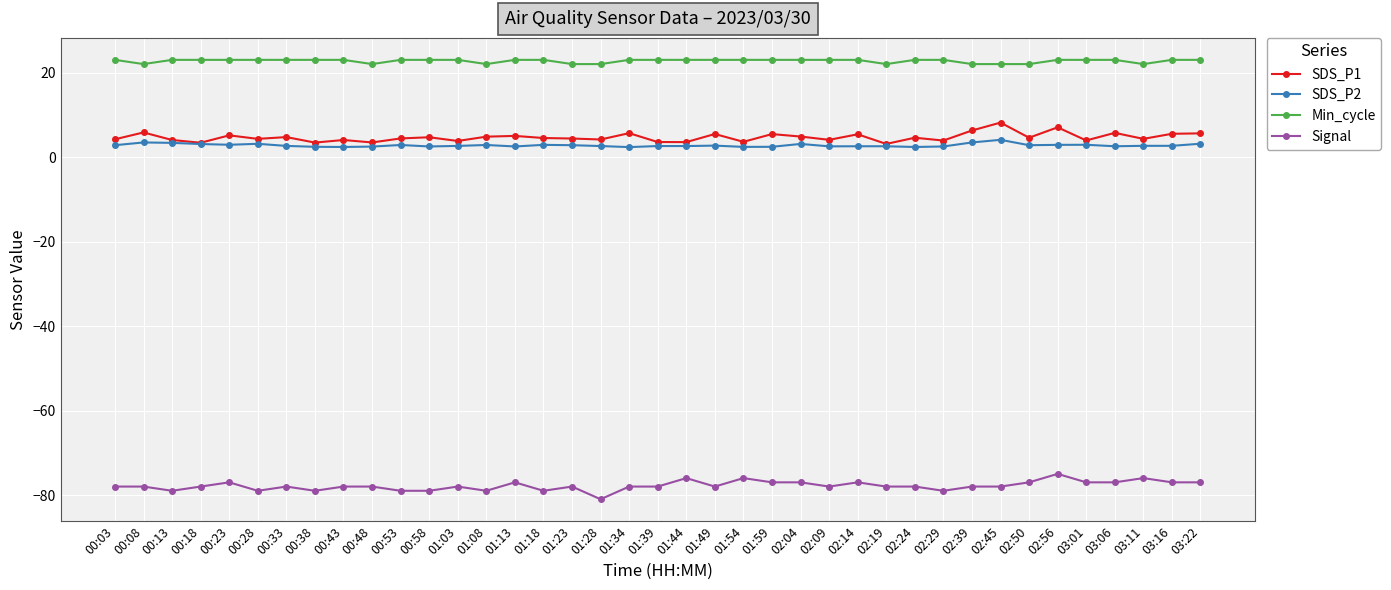

True or false: SDS_P1 has more than 1 interior local peaks.

True